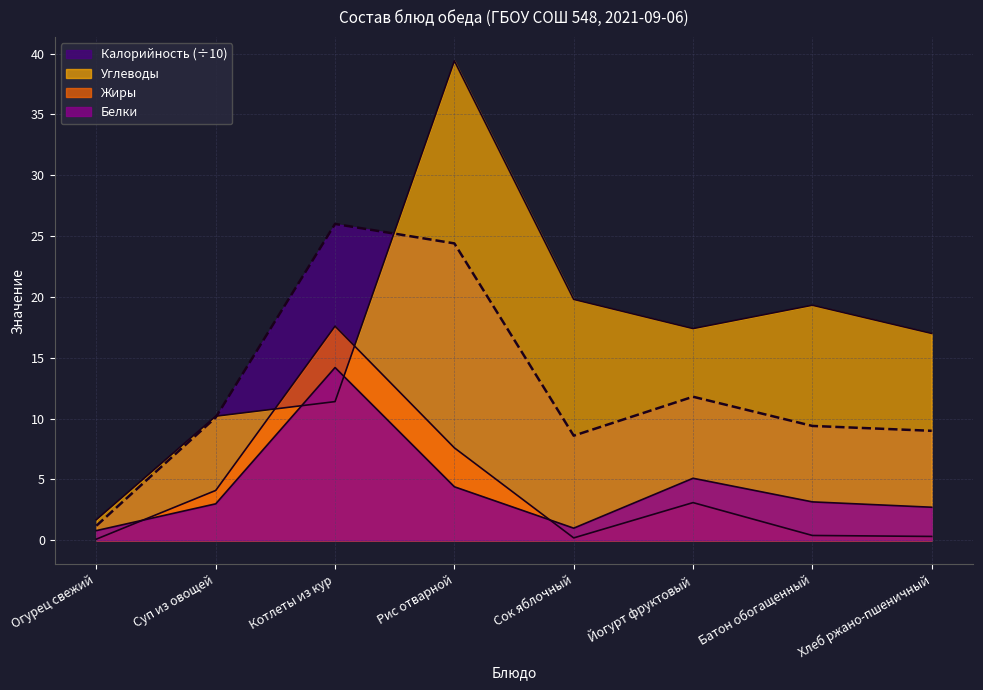

What is the difference between the maximum and minimum values in the Жиры series?

17.5